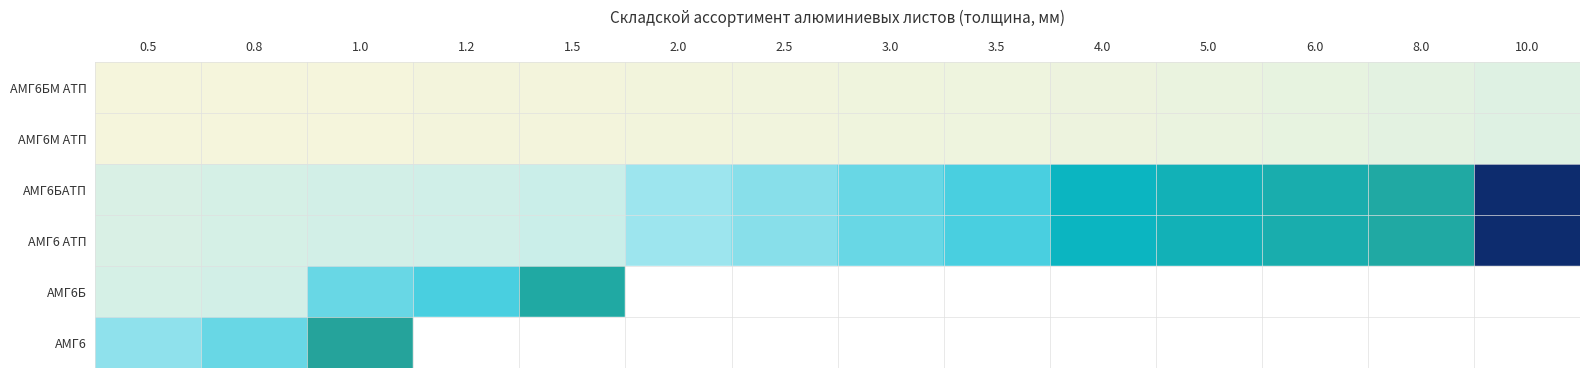

Where is АМГ6БАТП nearest to the value 76?

6.0